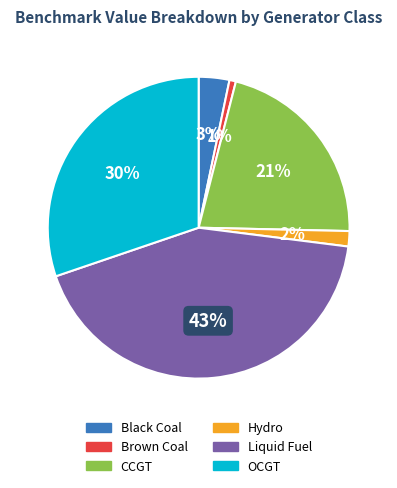

To the nearest percent, what is the difference between the largest and smallest slice percentages?

42%